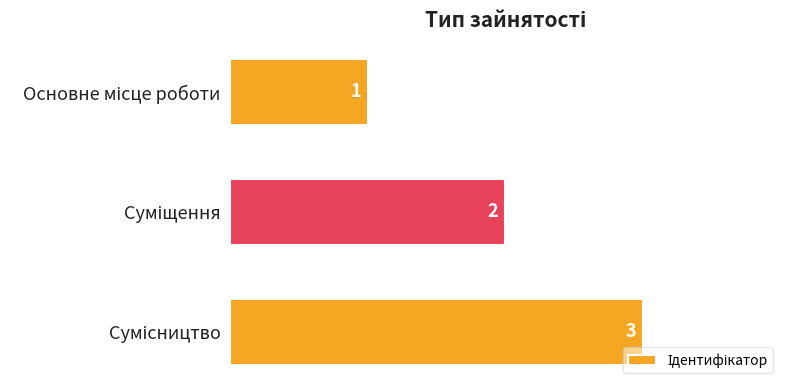

What is the maximum value shown in the chart?

3